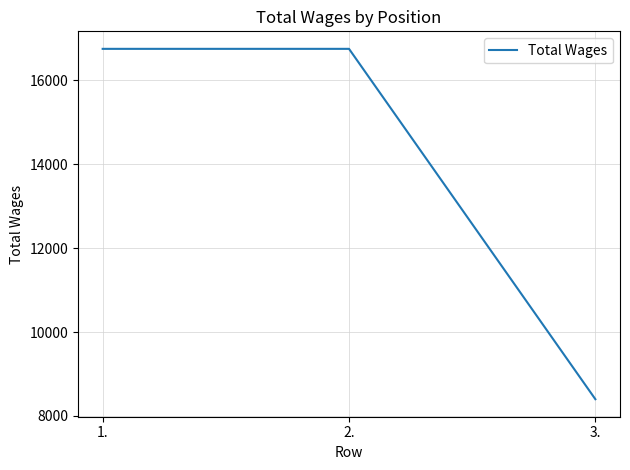

The value at 3. is 8400. True or false?

True